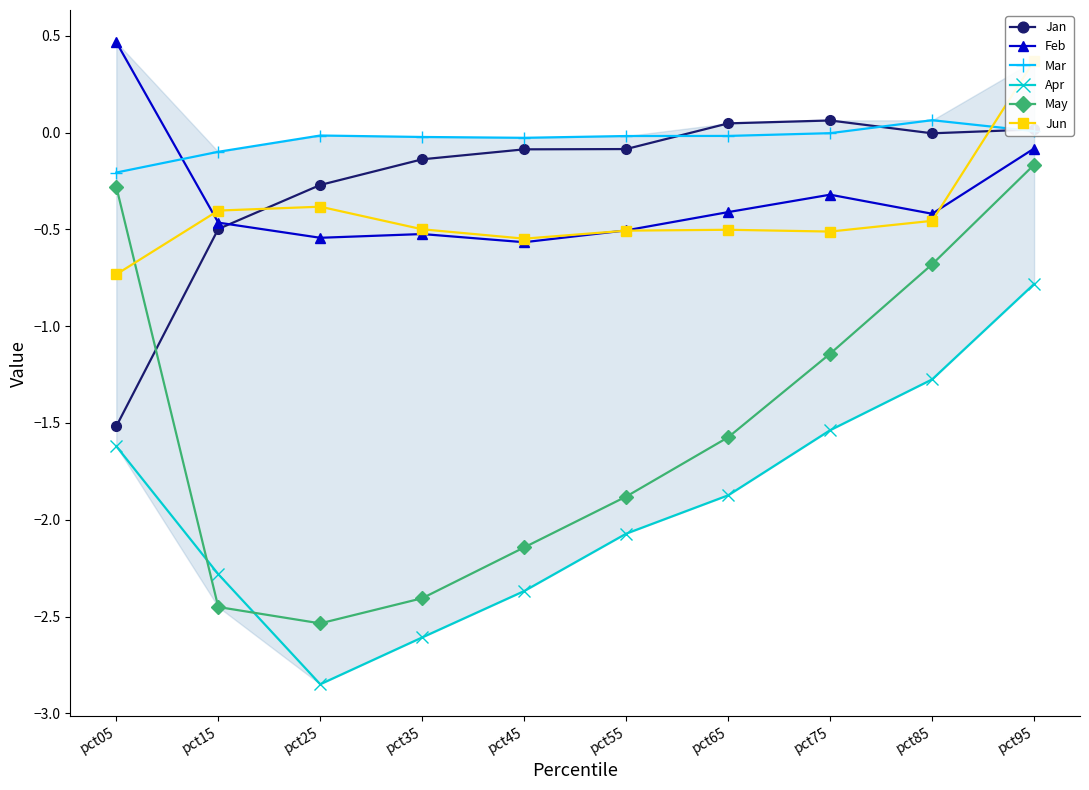

Where is the first local maximum for Feb?

pct35